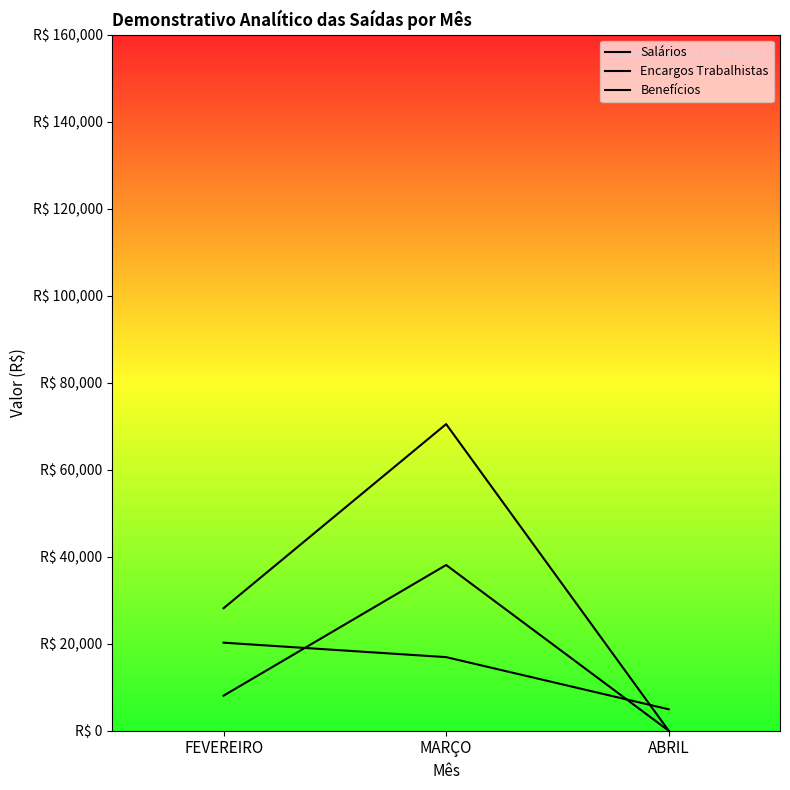

Does the chart display data point markers on the line(s)?

No